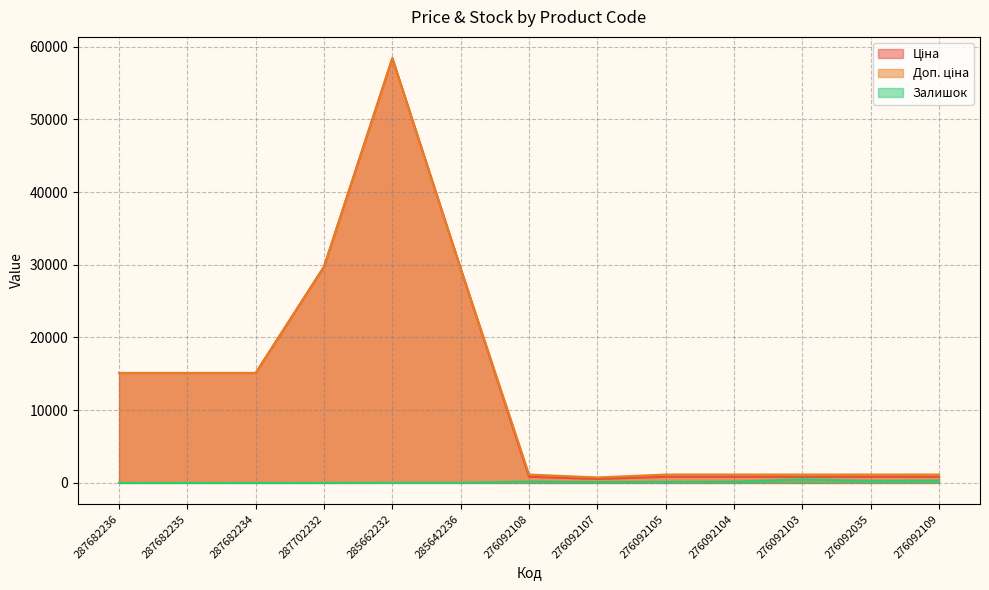

Reading right to left, list all the values displayed in this chart.

Ціна: 276092109=848.4	276092035=848.4	276092103=848.4	276092104=848.4	276092105=848.4	276092107=551.5	276092108=848.4	285642236=29491.5	285662232=58426.5	287702232=29747.2	287682234=15120.0	287682235=15120.0	287682236=15120.0
Доп. ціна: 276092109=1149.7	276092035=1149.7	276092103=1149.7	276092104=1149.7	276092105=1149.7	276092107=747.0	276092108=1149.7	285642236=29491.5	285662232=58426.5	287702232=29747.2	287682234=15120.0	287682235=15120.0	287682236=15120.0
Залишок: 276092109=323.0	276092035=269.0	276092103=500.0	276092104=167.0	276092105=151.0	276092107=114.0	276092108=177.0	285642236=14.0	285662232=13.0	287702232=0.0	287682234=0.0	287682235=0.0	287682236=0.0